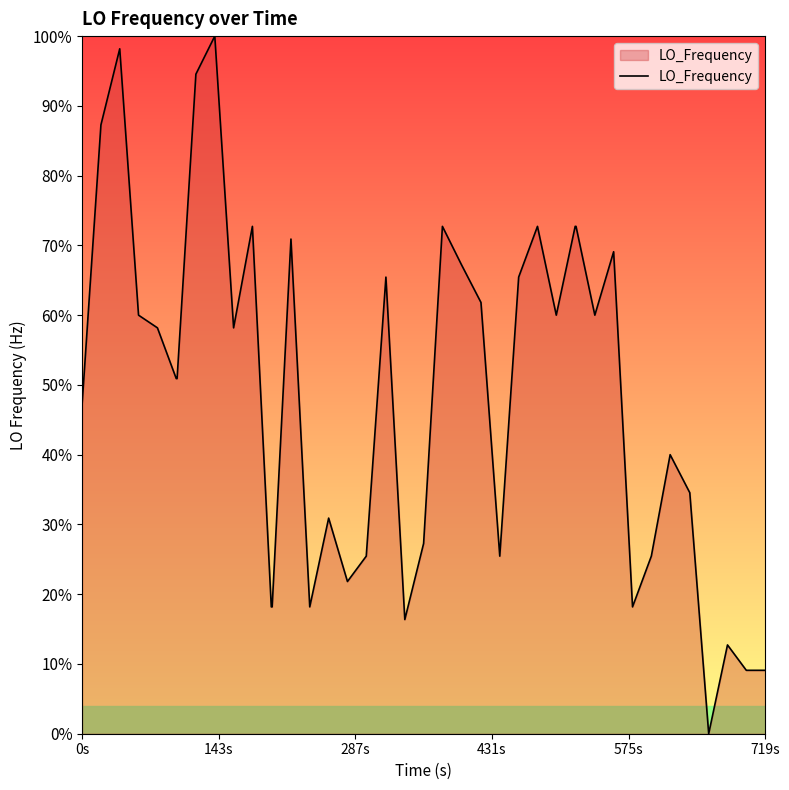

What is the greatest value displayed?

100.0